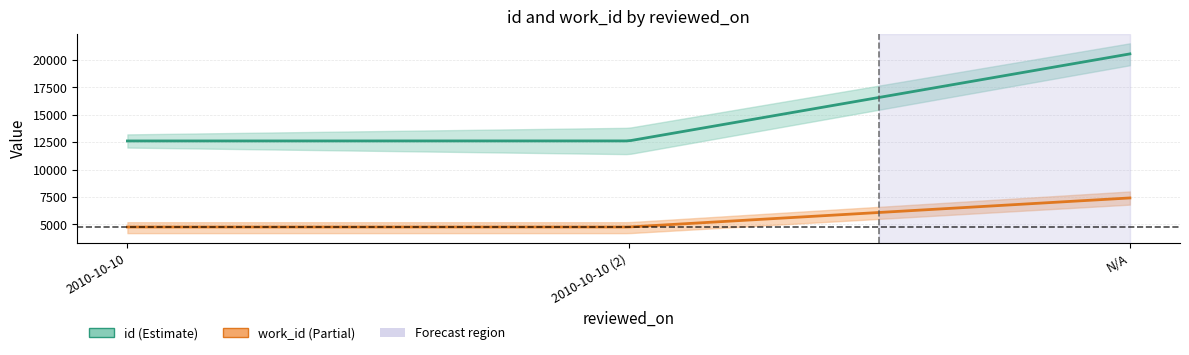

At how many categories does at least one series exceed 9122?

3